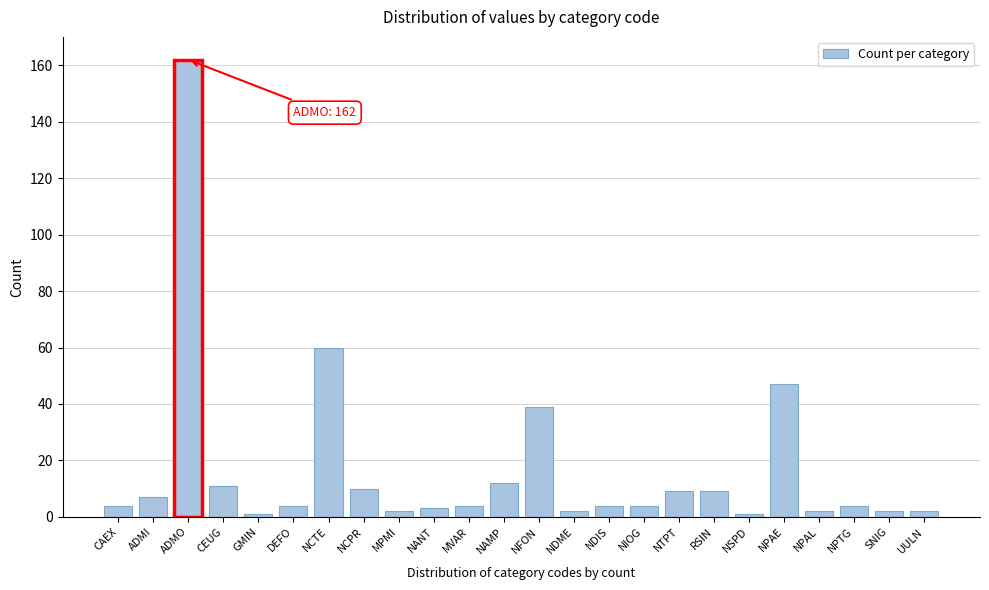

Reading left to right, list all the values displayed in this chart.

CAEX=4	ADMI=7	ADMO=162	CEUG=11	GMIN=1	DEFO=4	NCTE=60	NCPR=10	MPMI=2	NANT=3	MVAR=4	NAMP=12	NFON=39	NDME=2	NDIS=4	NIOG=4	NTPT=9	RSIN=9	NSPD=1	NPAE=47	NPAL=2	NPTG=4	SNIG=2	UULN=2